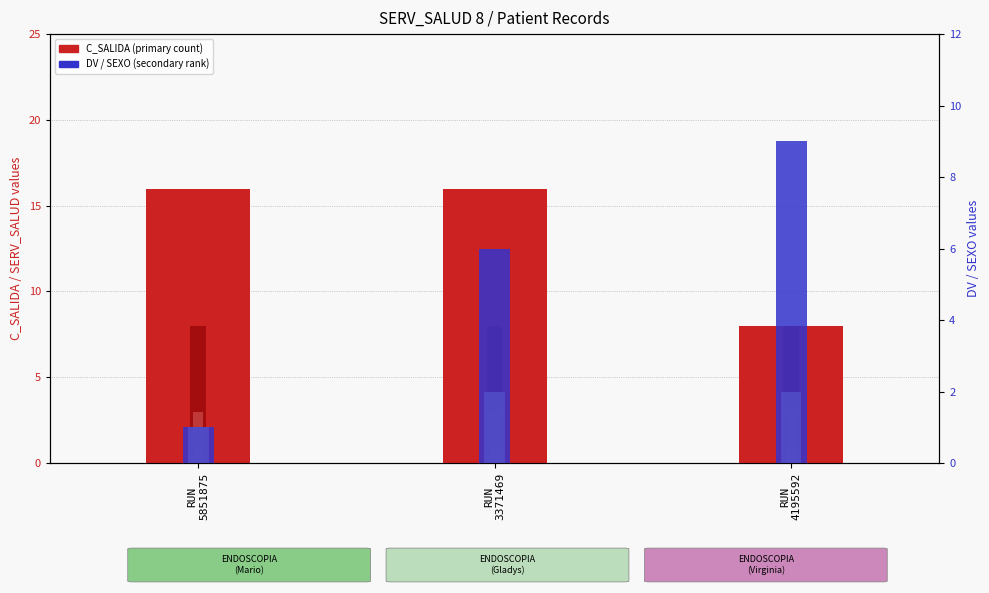

What is the value of the TIPO_PREST bar at the 2nd from the left?

3